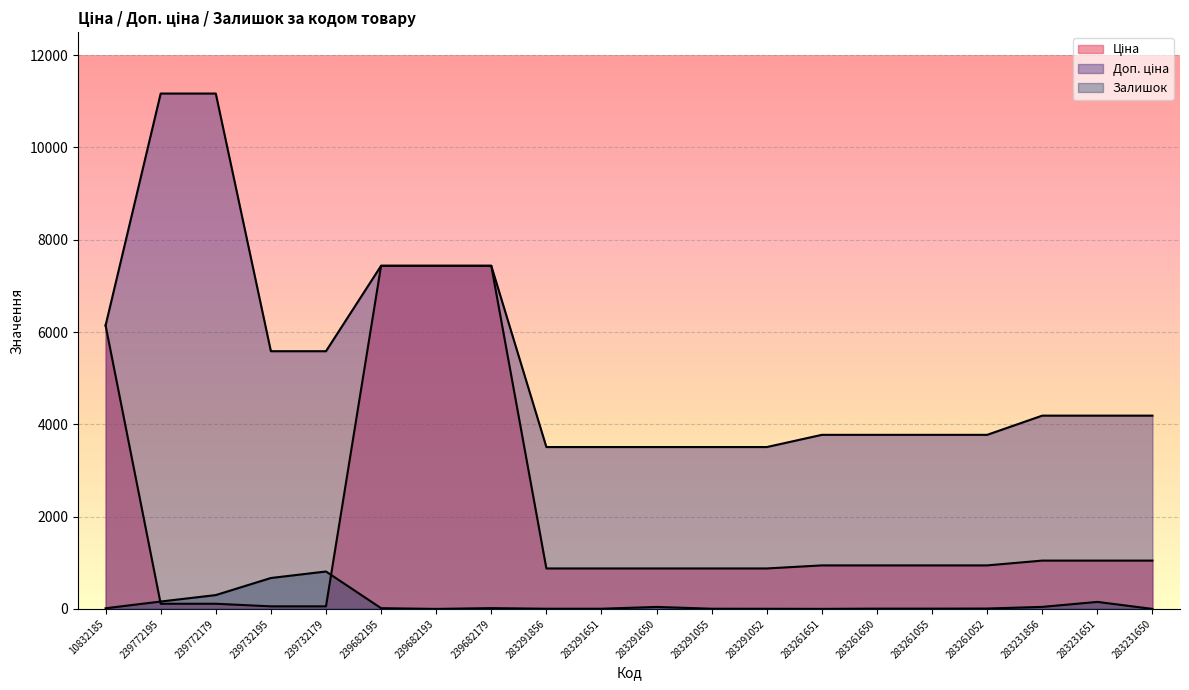

What is the total value across all series at 283261650?

4721.8